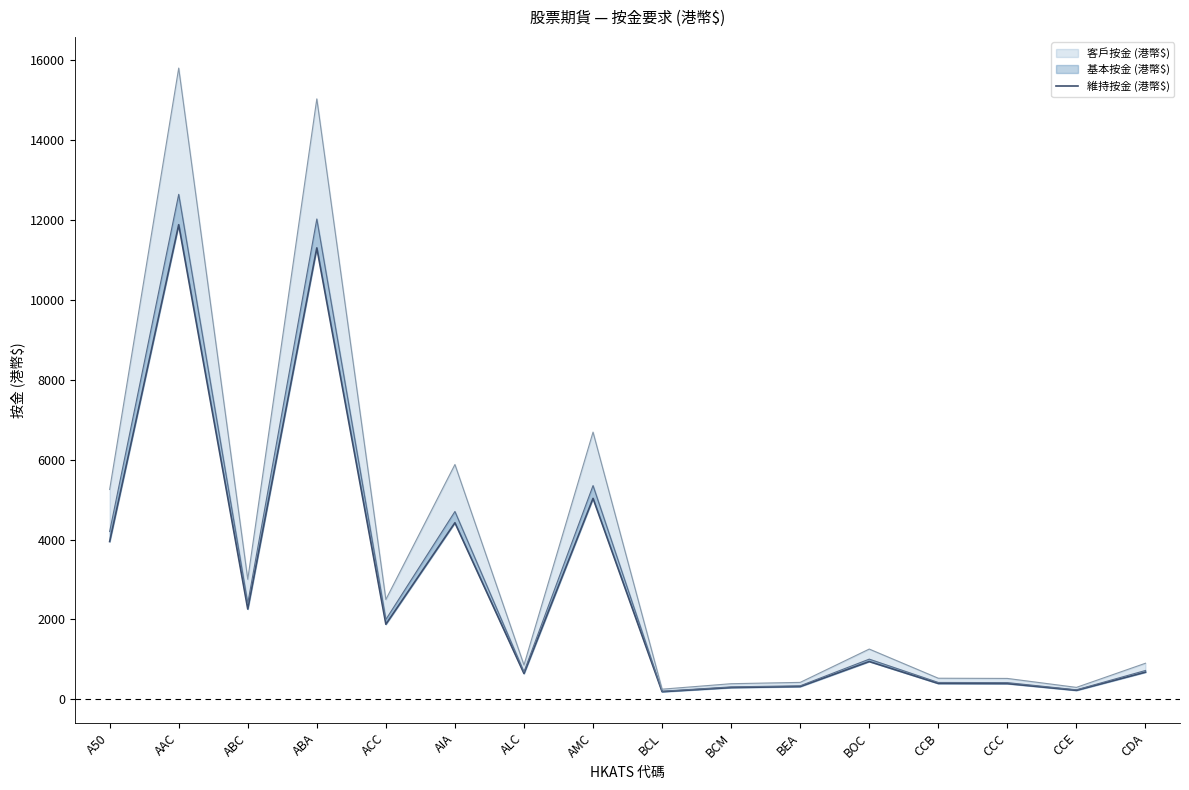

List the labels in order of value, largest first.

AAC, ABA, AMC, AIA, A50, ABC, ACC, BOC, CDA, ALC, CCB, CCC, BEA, BCM, CCE, BCL